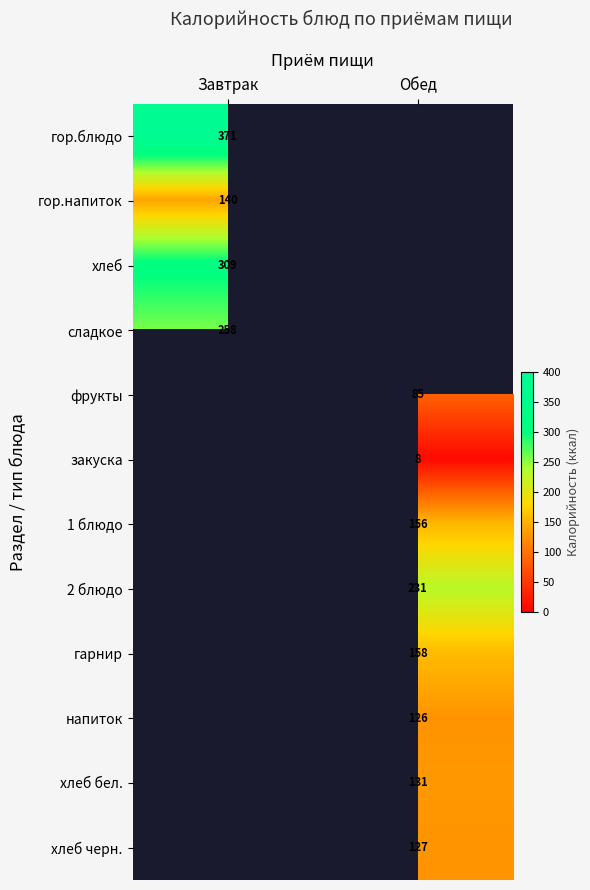

The сладкое series shows 463.6 at Завтрак. True or false?

False